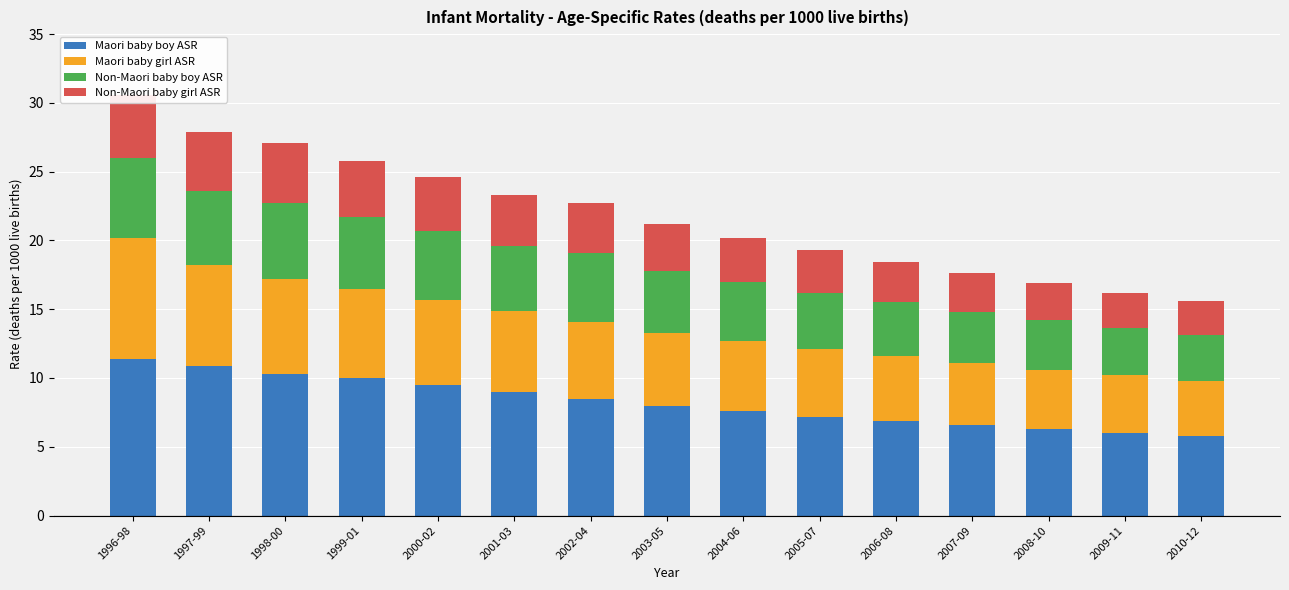

What is the difference between the maximum and second lowest values in the Non-Maori baby boy ASR series?

2.4